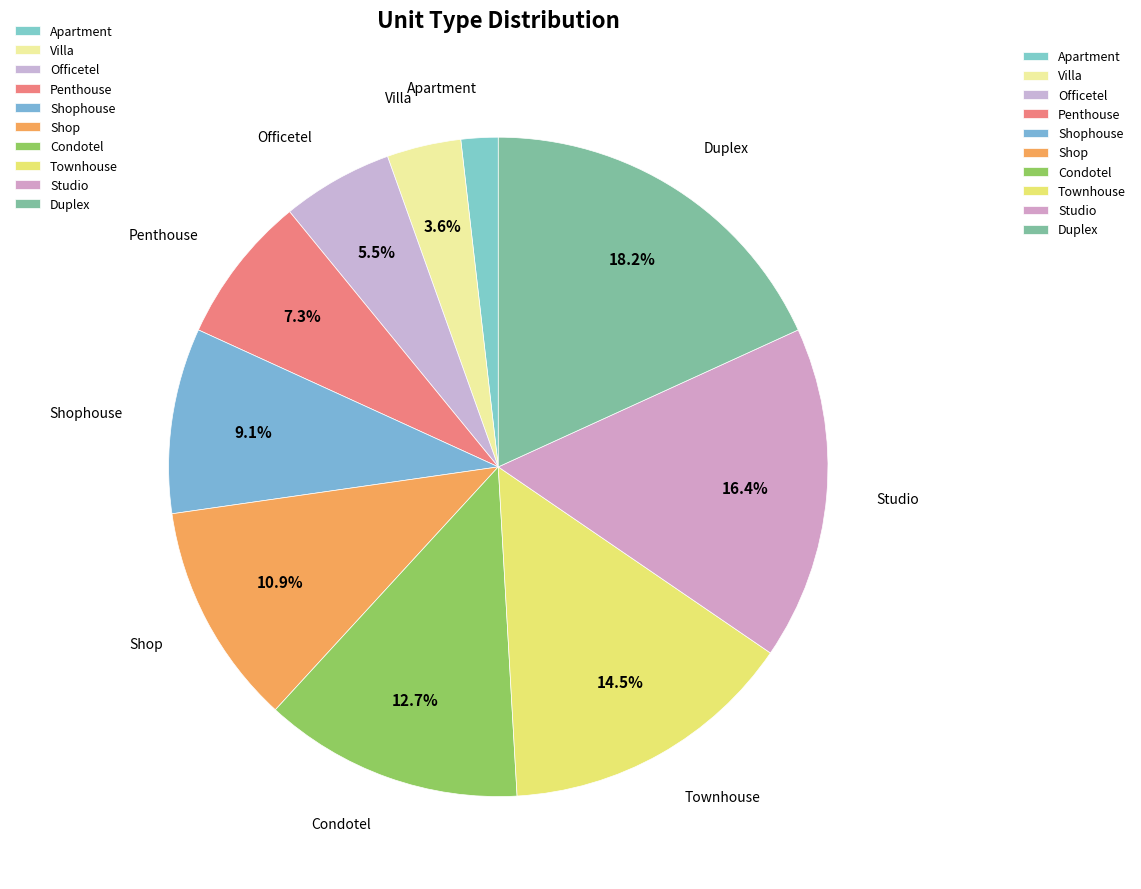

What is the largest slice in the pie chart?

Duplex